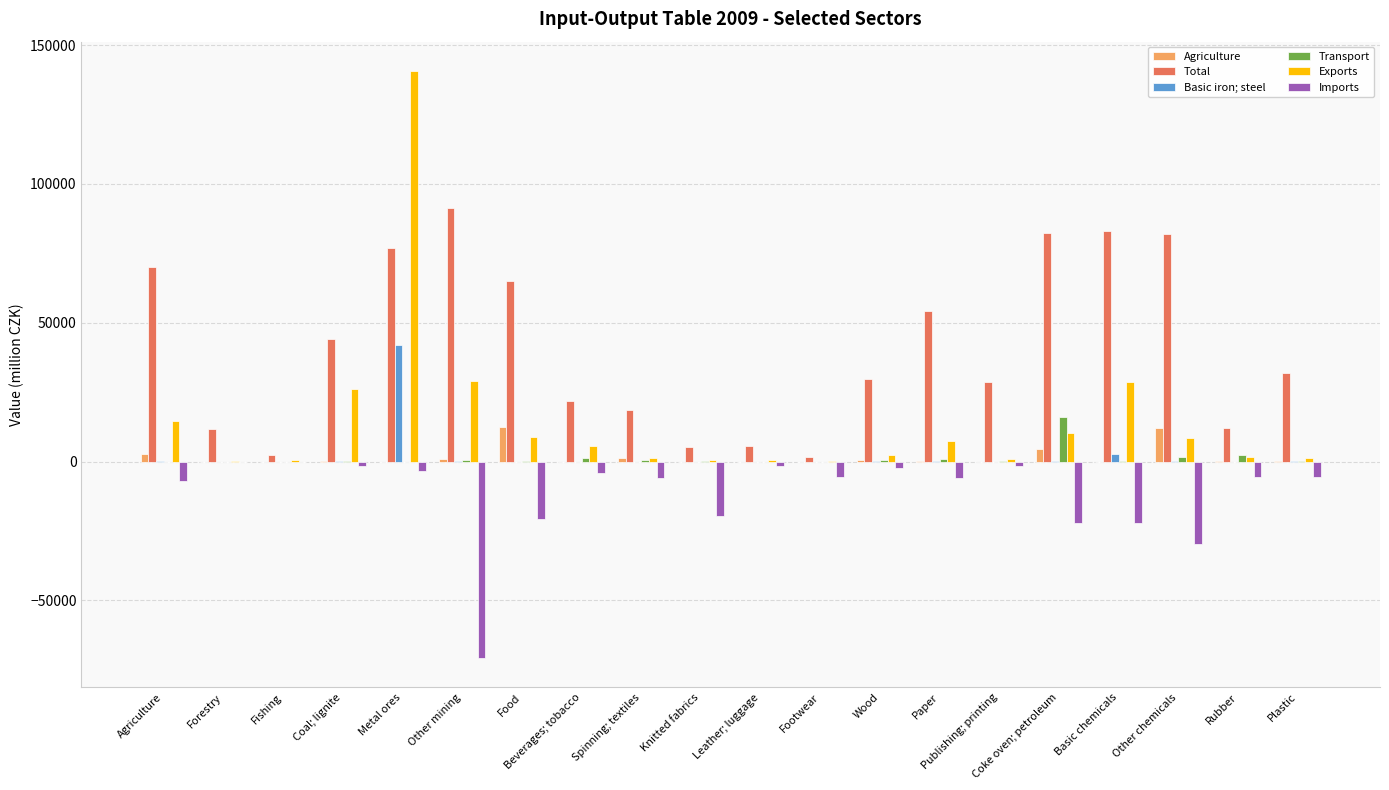

At which label does Exports first exceed 5573?

Agriculture